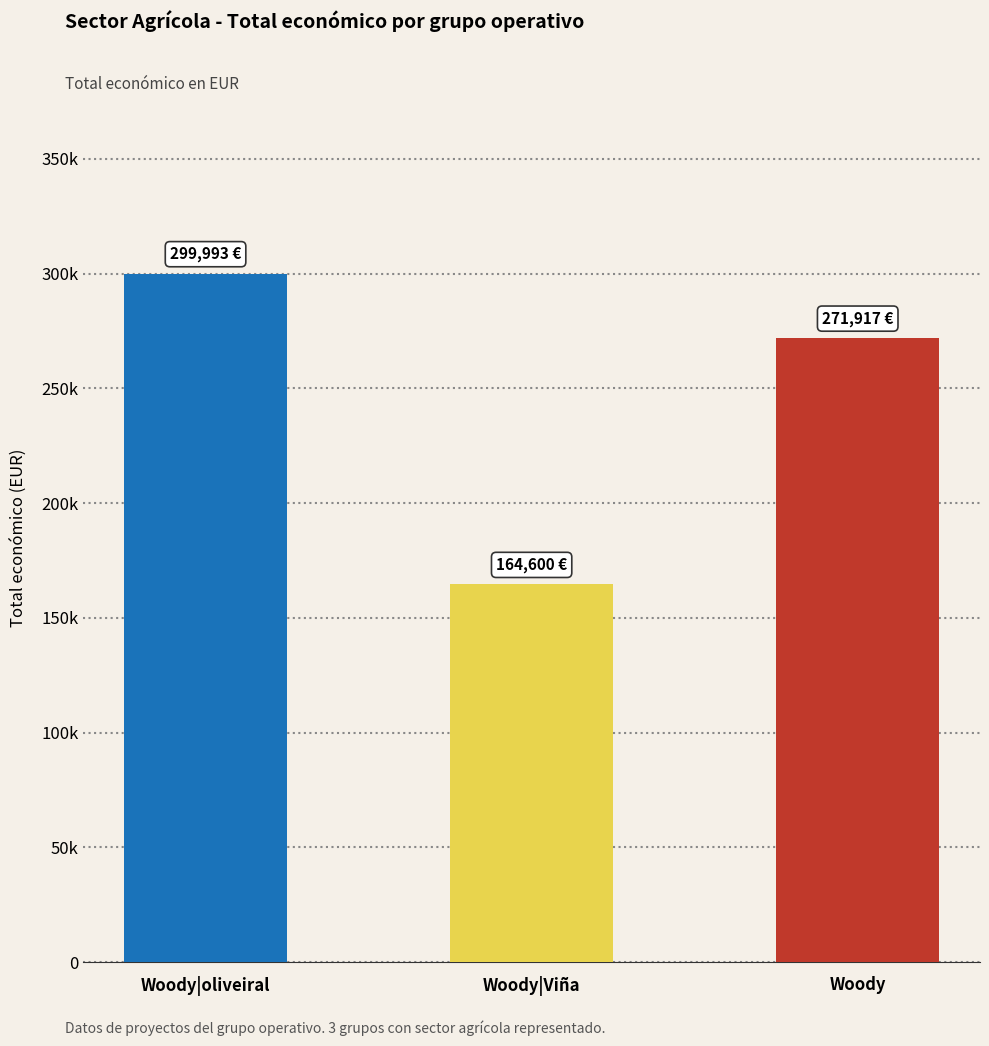

Does the chart contain any negative values?

No